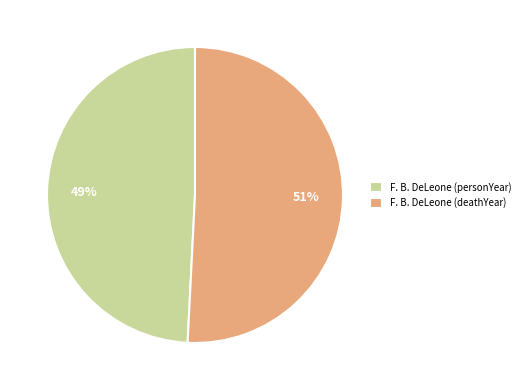

Approximately how many times larger is the value at F. B. DeLeone (deathYear) compared to F. B. DeLeone (personYear)?

1.0